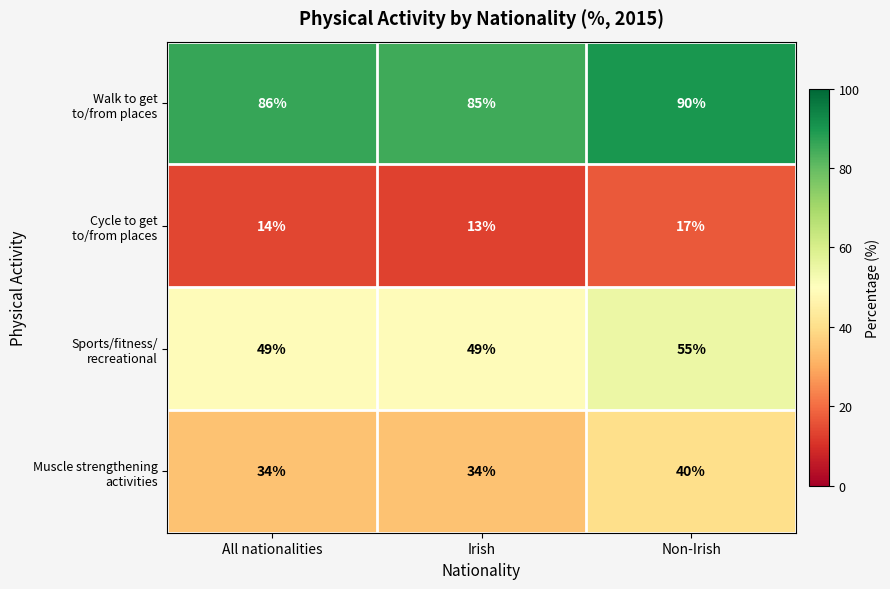

Which category has the lowest value across all series?

Irish